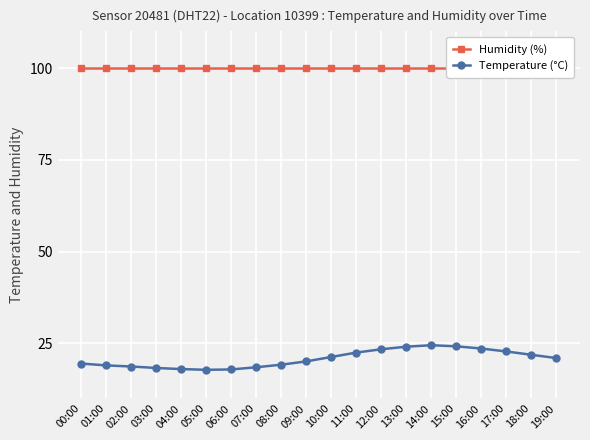

How many series are shown in this chart?

2